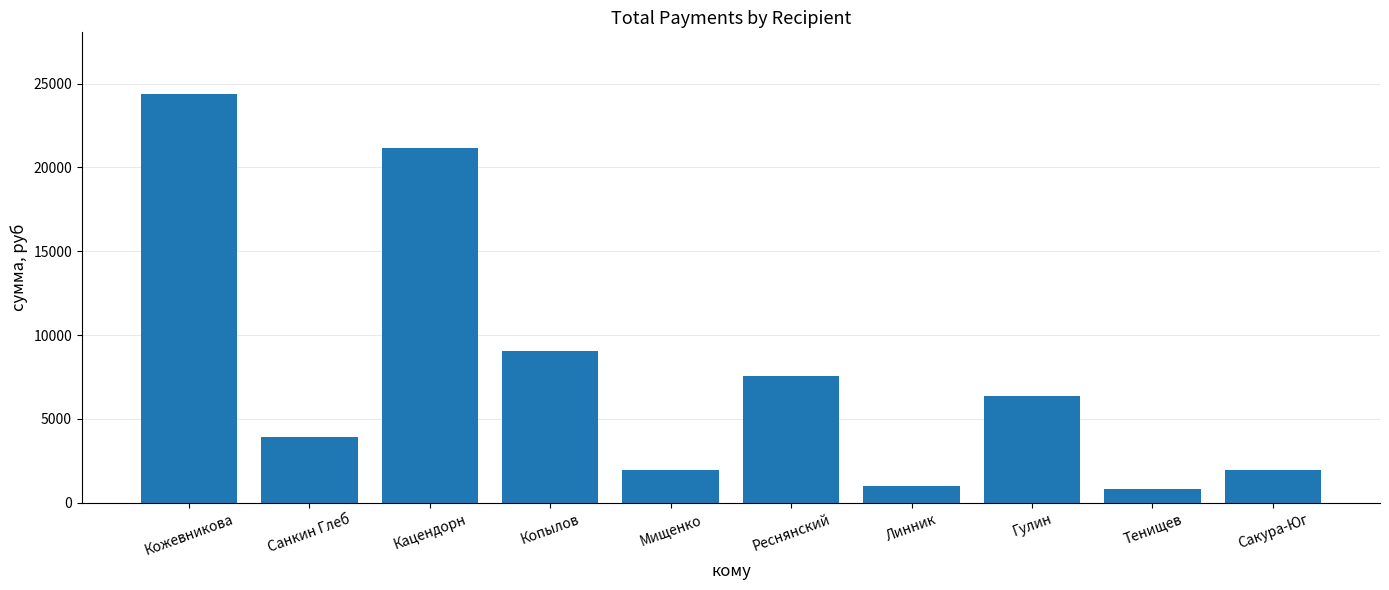

What is the difference between the values at Тенищев and Реснянский?

6729.0